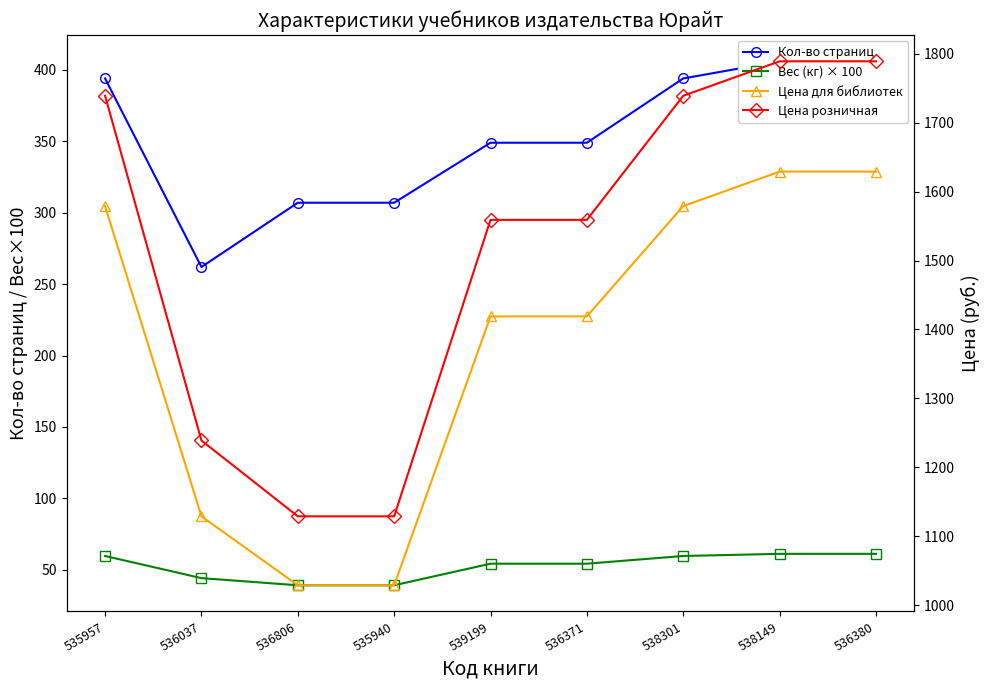

What is the difference between the second highest and second lowest values in the Цена розничная series?

660.0